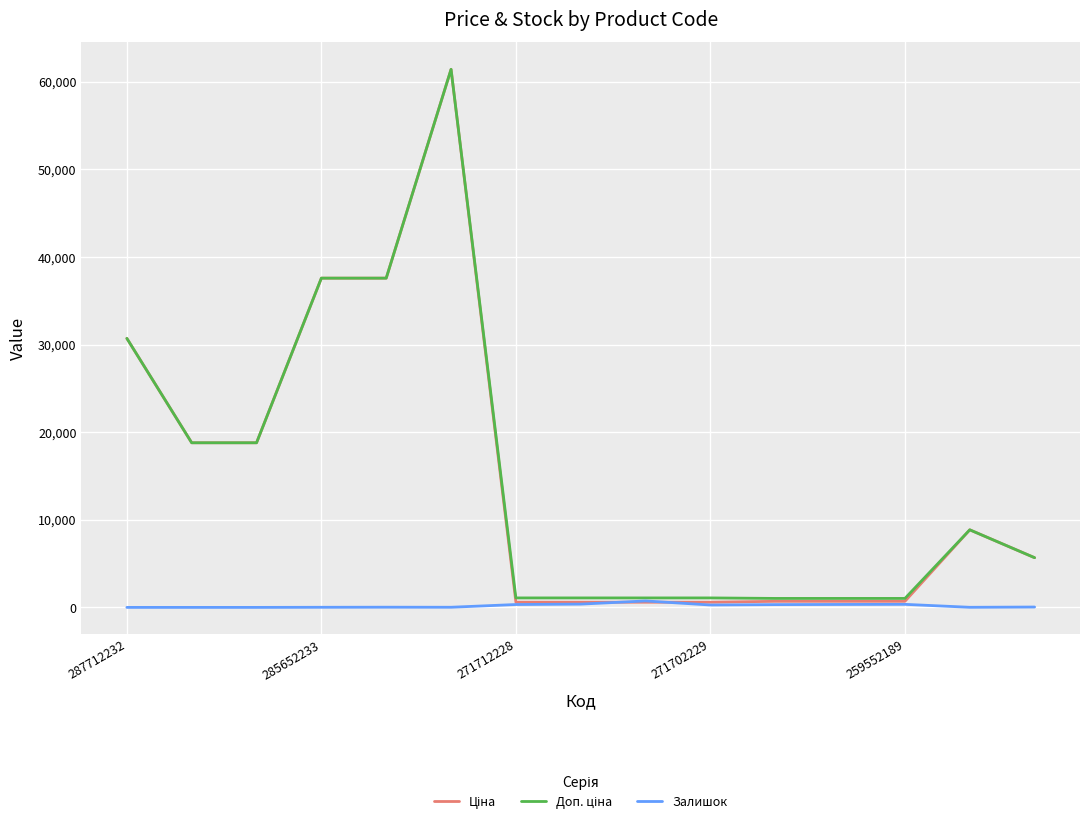

What is the maximum value shown in the chart?

61434.3